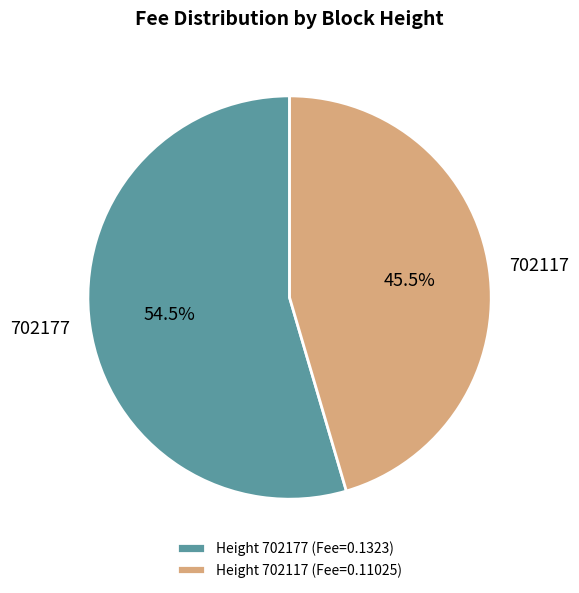

Which category has the smallest portion of the pie?

Height 702117 (Fee=0.11025)